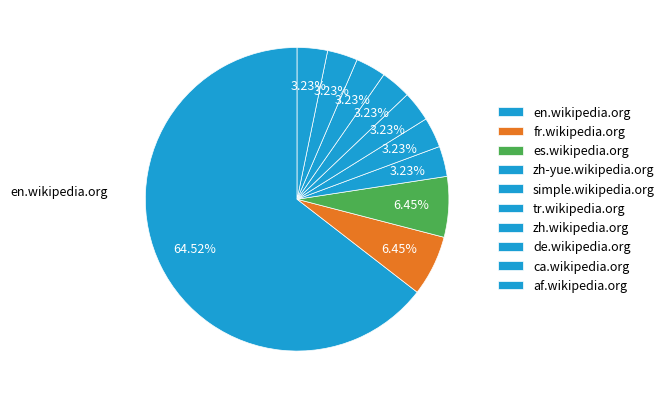

Which category accounts for the majority?

en.wikipedia.org